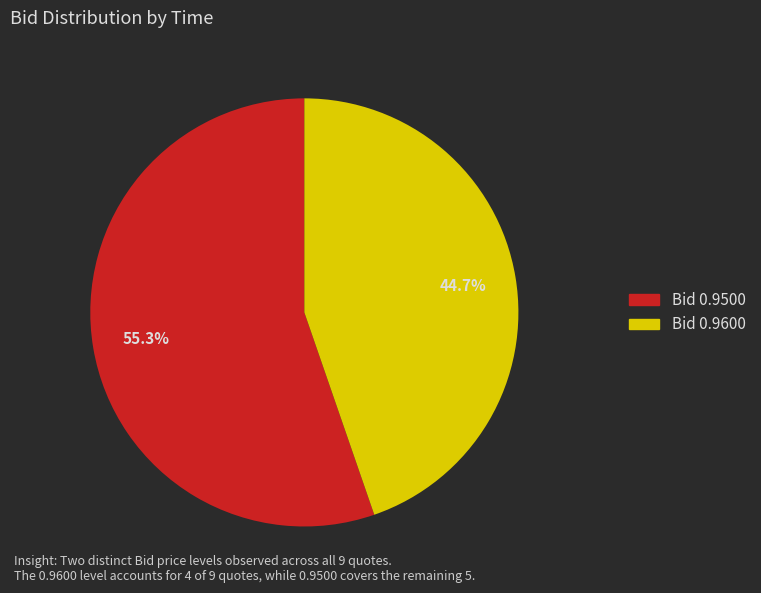

Does any single category account for the majority?

Yes